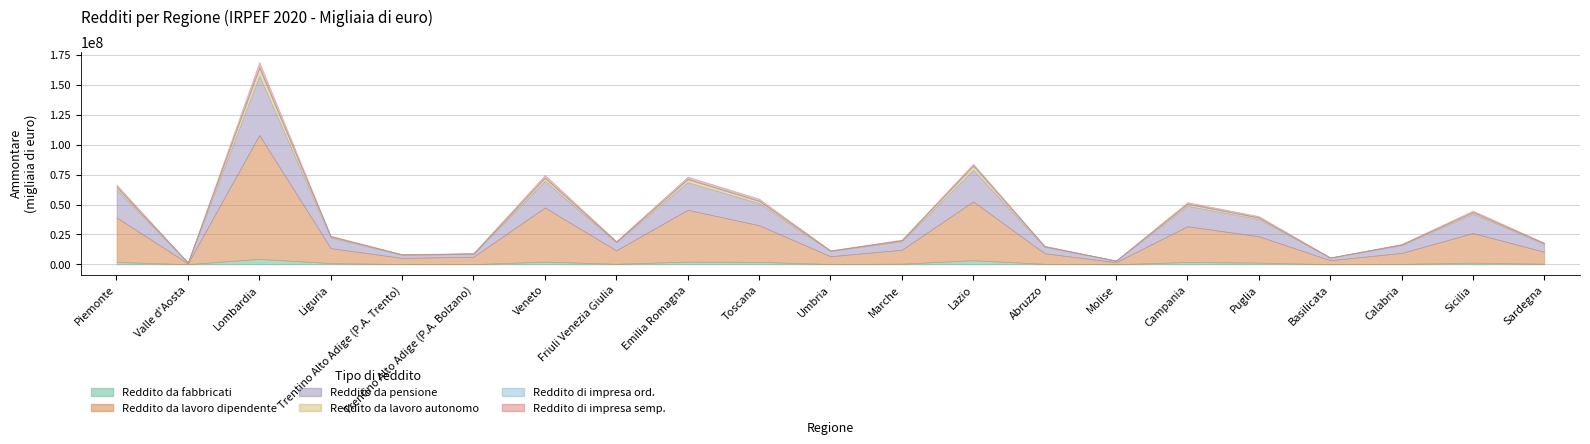

What is the minimum value for Reddito da lavoro autonomo?

62532